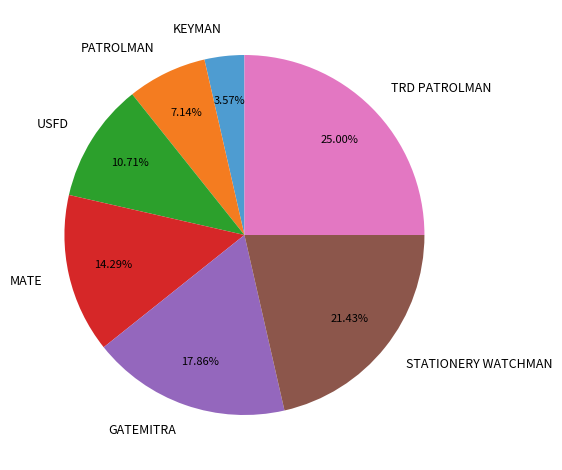

Does any single category account for the majority?

No